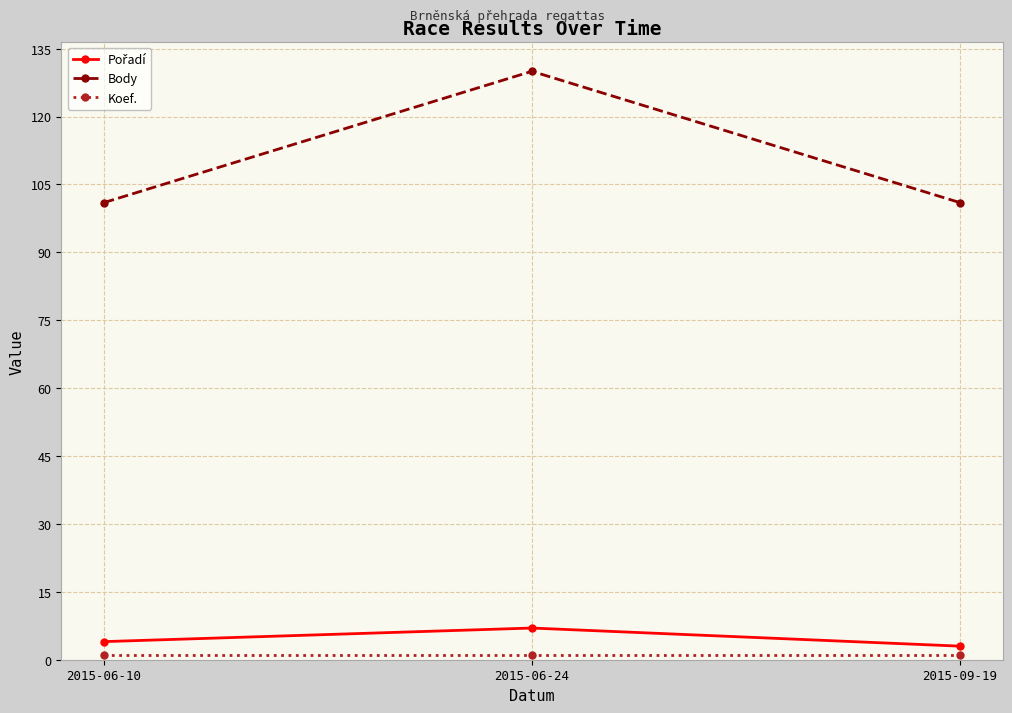

What is the average value of the Body series?

111